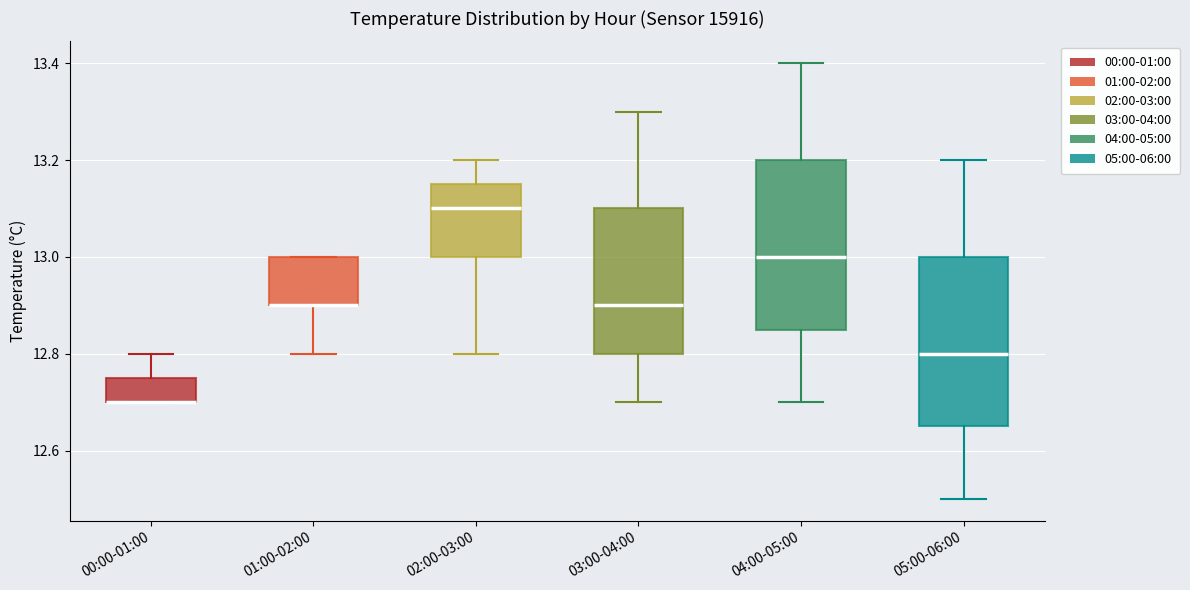

Where is the upper edge of the box for 00:00-01:00 on the y-axis? The values are not printed on the chart, so give them approximately, as read against the axis.

12.76